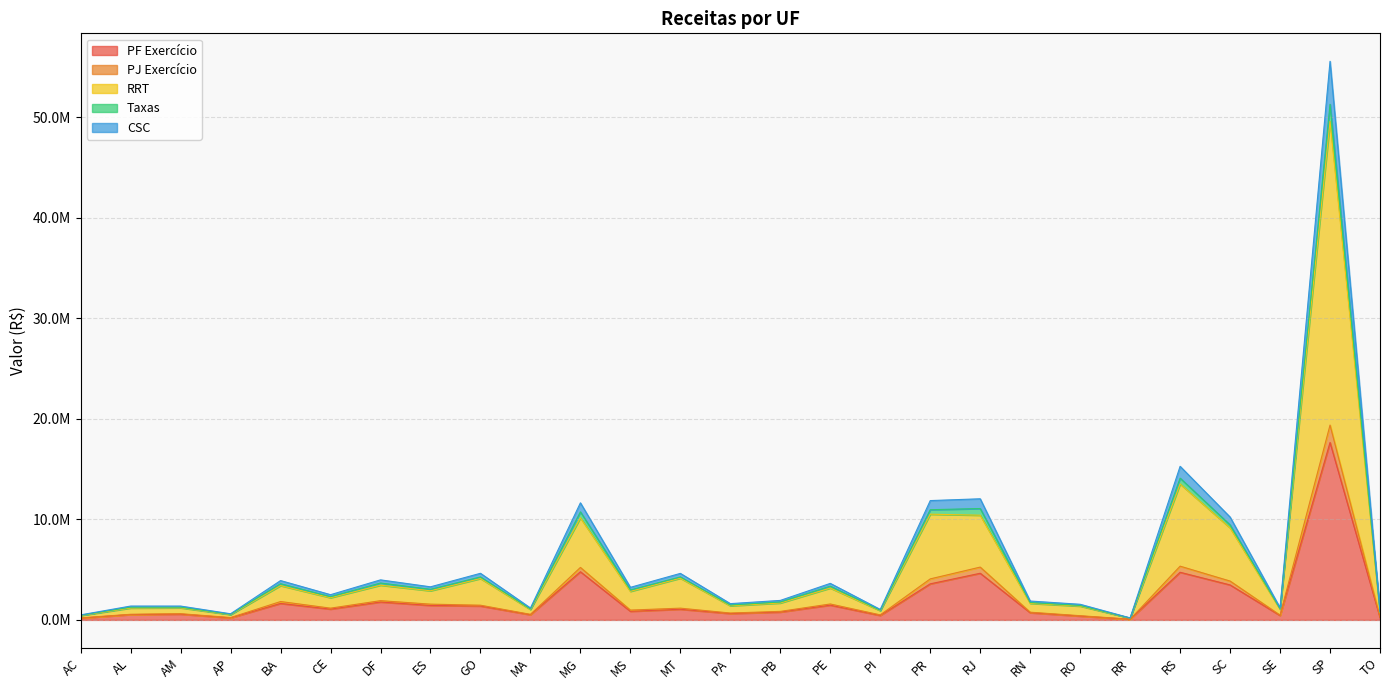

Which has a higher value, MA or AP?

MA